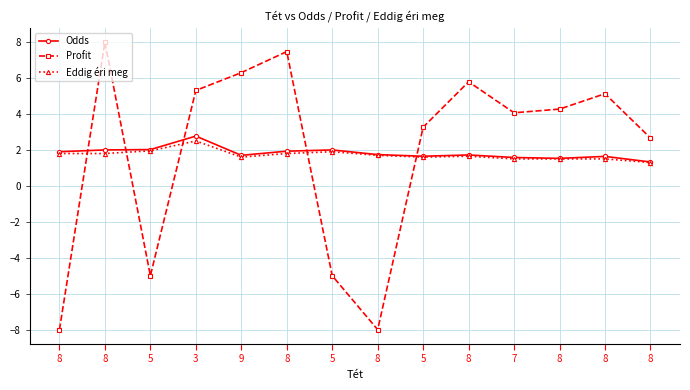

The Profit series shows -6.6 at 5. True or false?

False